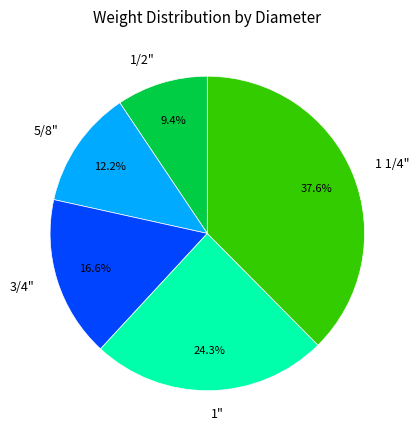

Does any single category account for the majority?

No